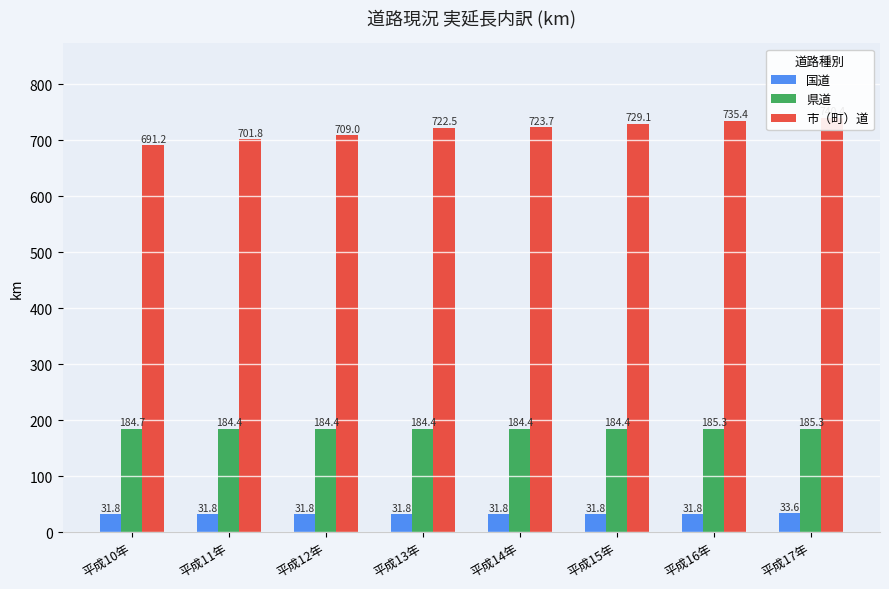

Where does the 市（町）道 series first go above 723?

平成14年